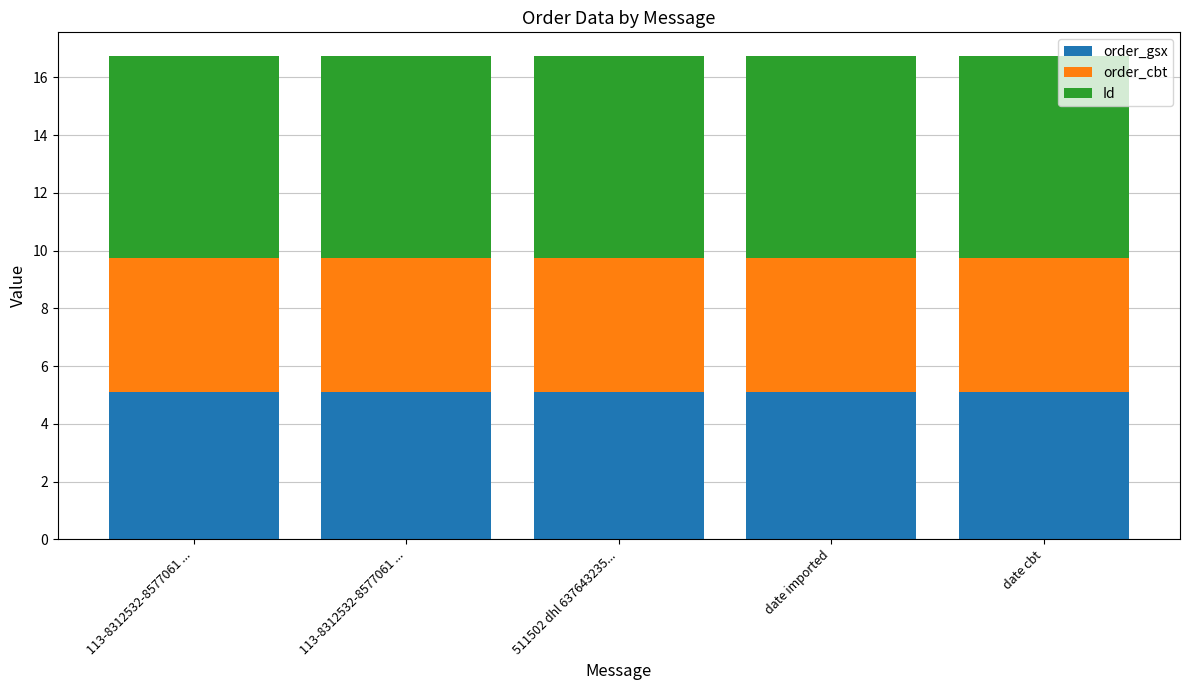

Are the bars horizontal?

No